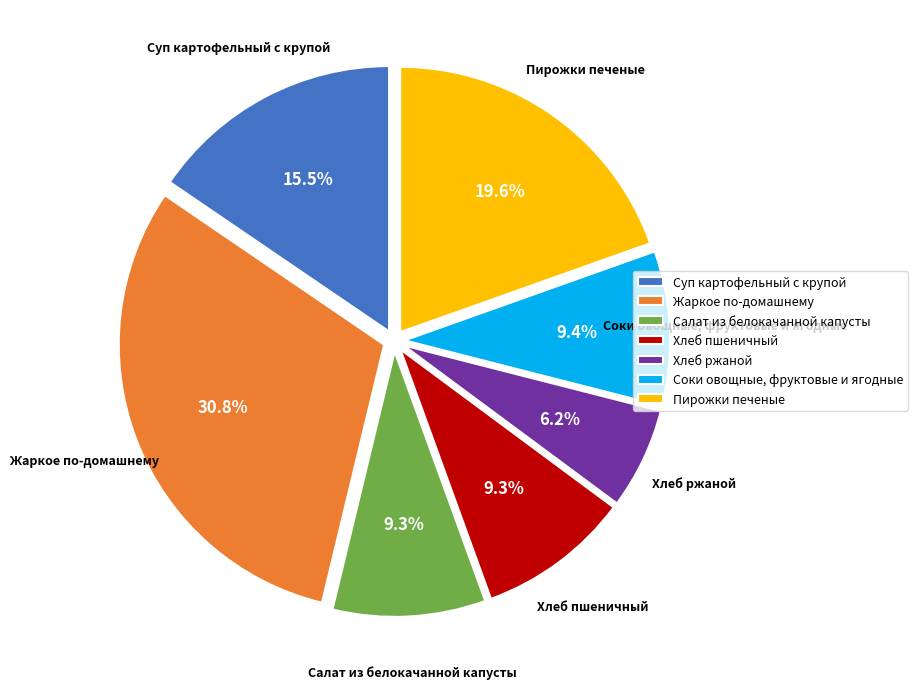

To the nearest percent, what is the difference between the largest and smallest slice percentages?

25%